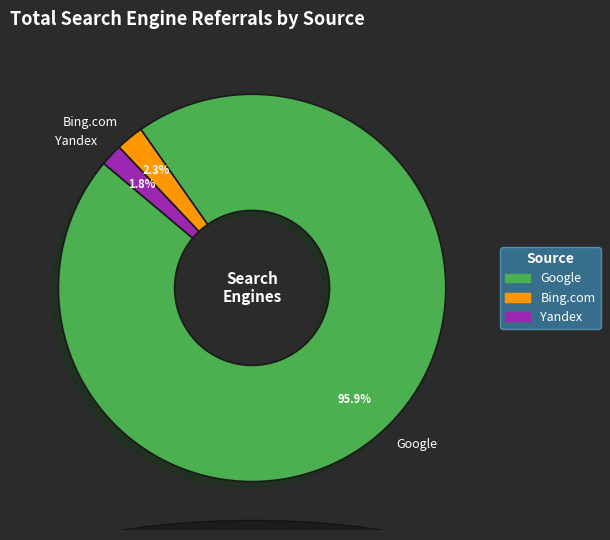

How much of the chart is everything except Bing.com?

97.7%